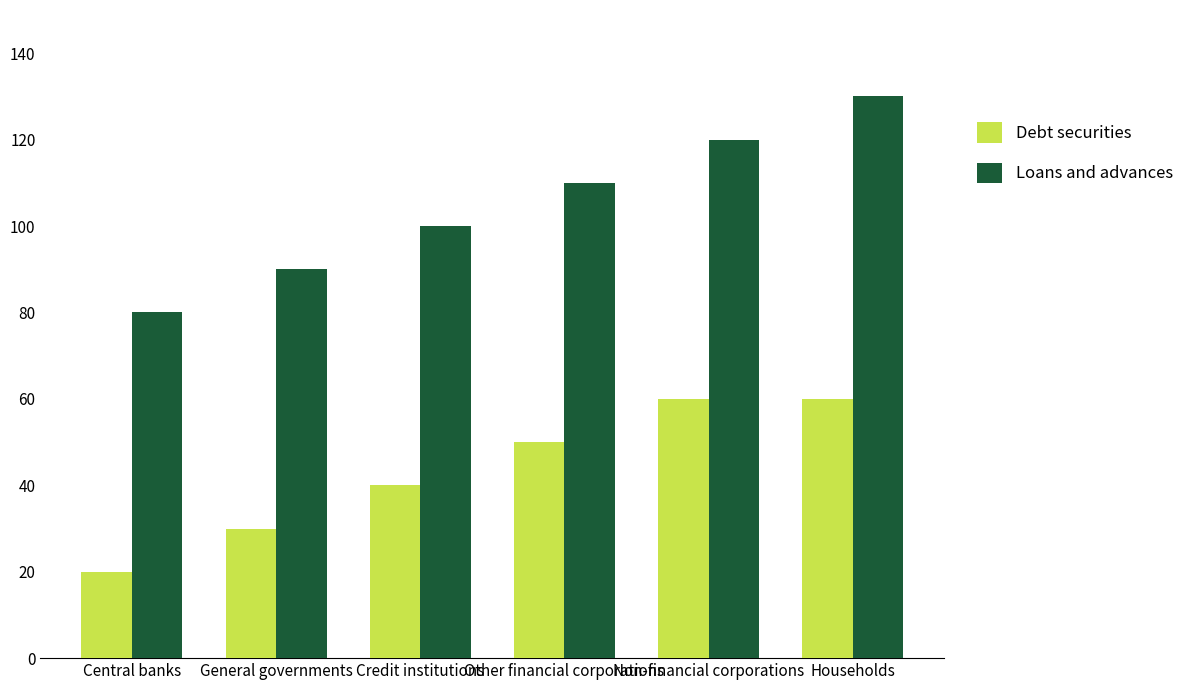

Reading left to right, extract all data points from this chart.

Debt securities: 20	30	40	50	60	60
Loans and advances: 80	90	100	110	120	130